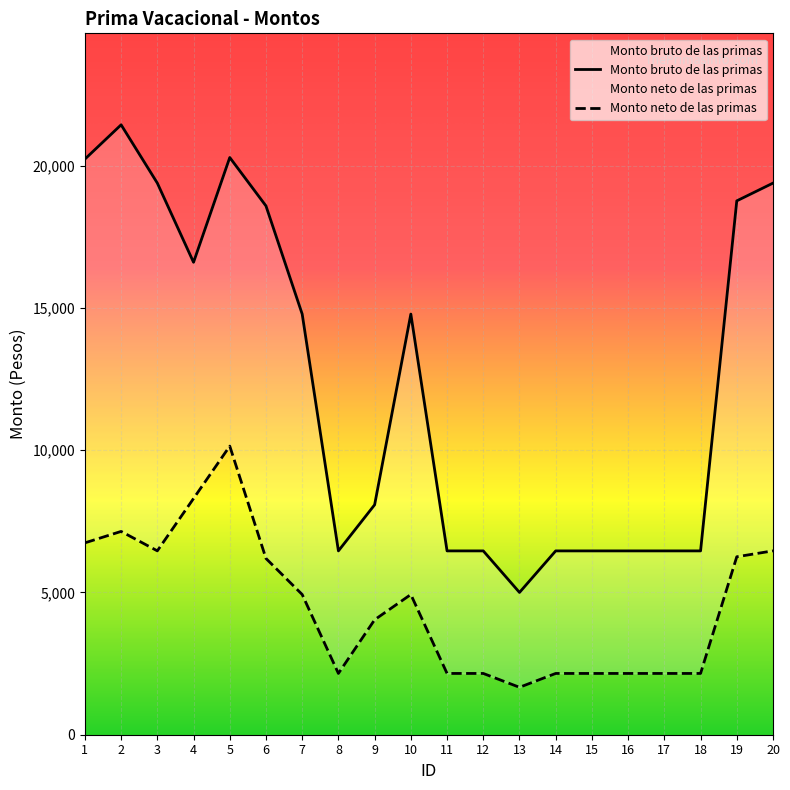

What is the difference between the maximum and minimum values in the Monto bruto de las primas series?

16439.2